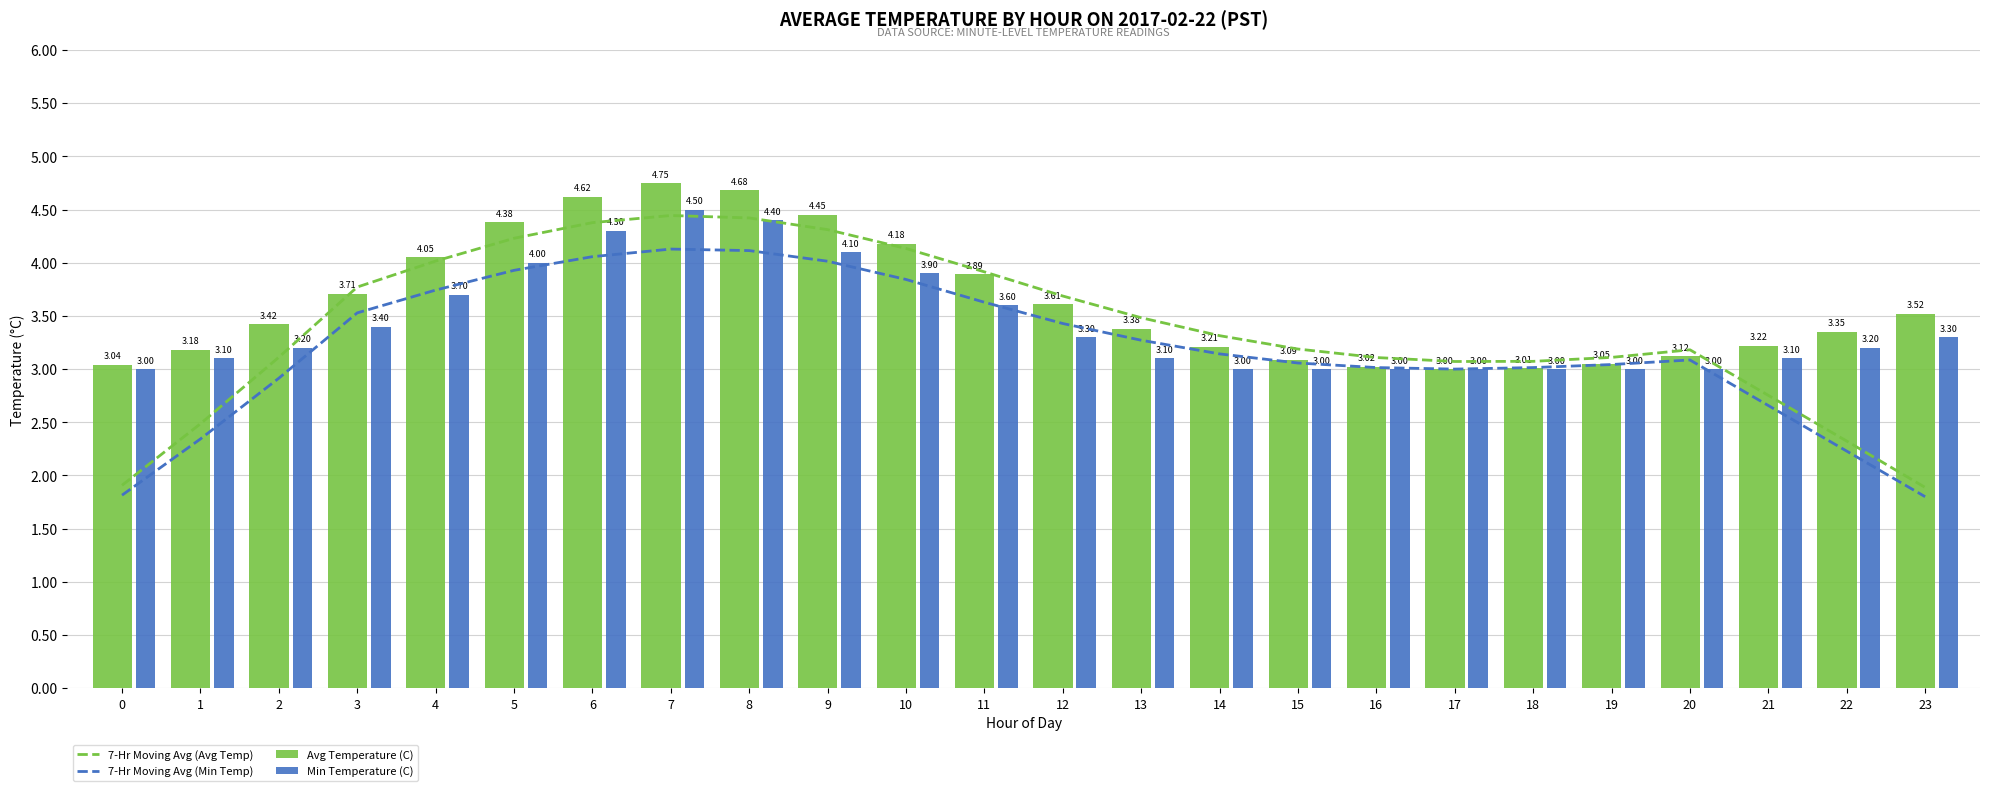

Which series has the widest spread of values?

7-Hr Moving Avg (Avg Temp)